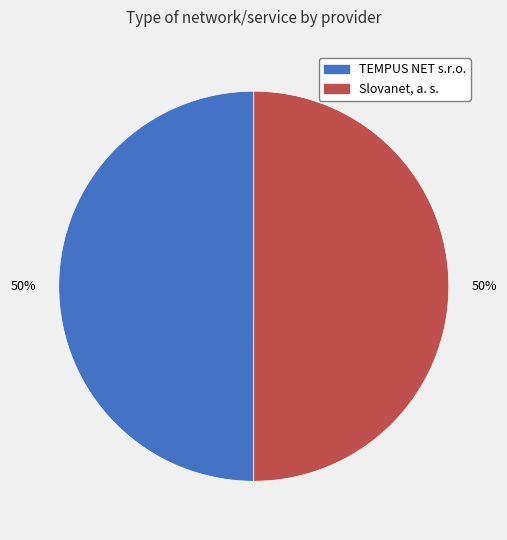

What is the ratio of the value at TEMPUS NET s.r.o. to the value at Slovanet, a. s.?

1.0